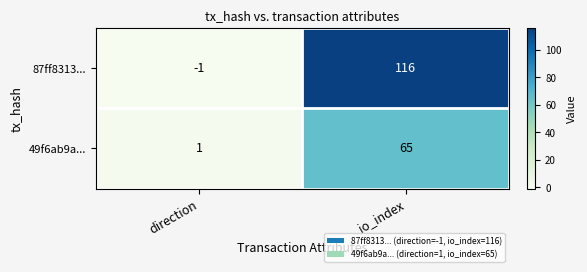

How many data points does each series have?

2